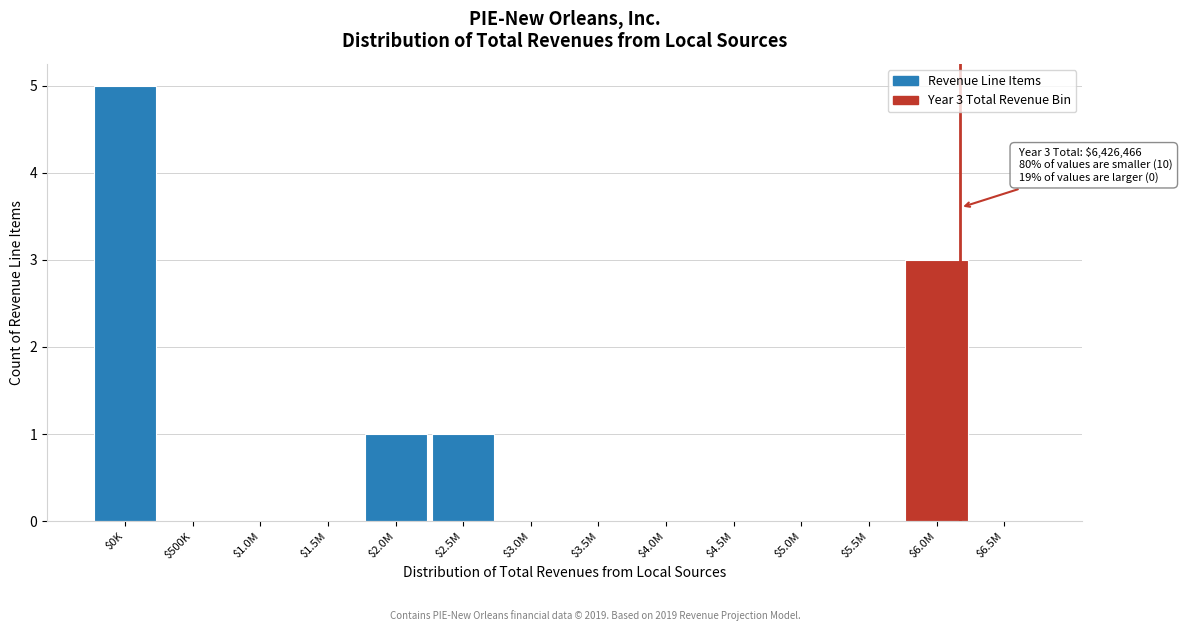

What is the greatest value displayed?

5